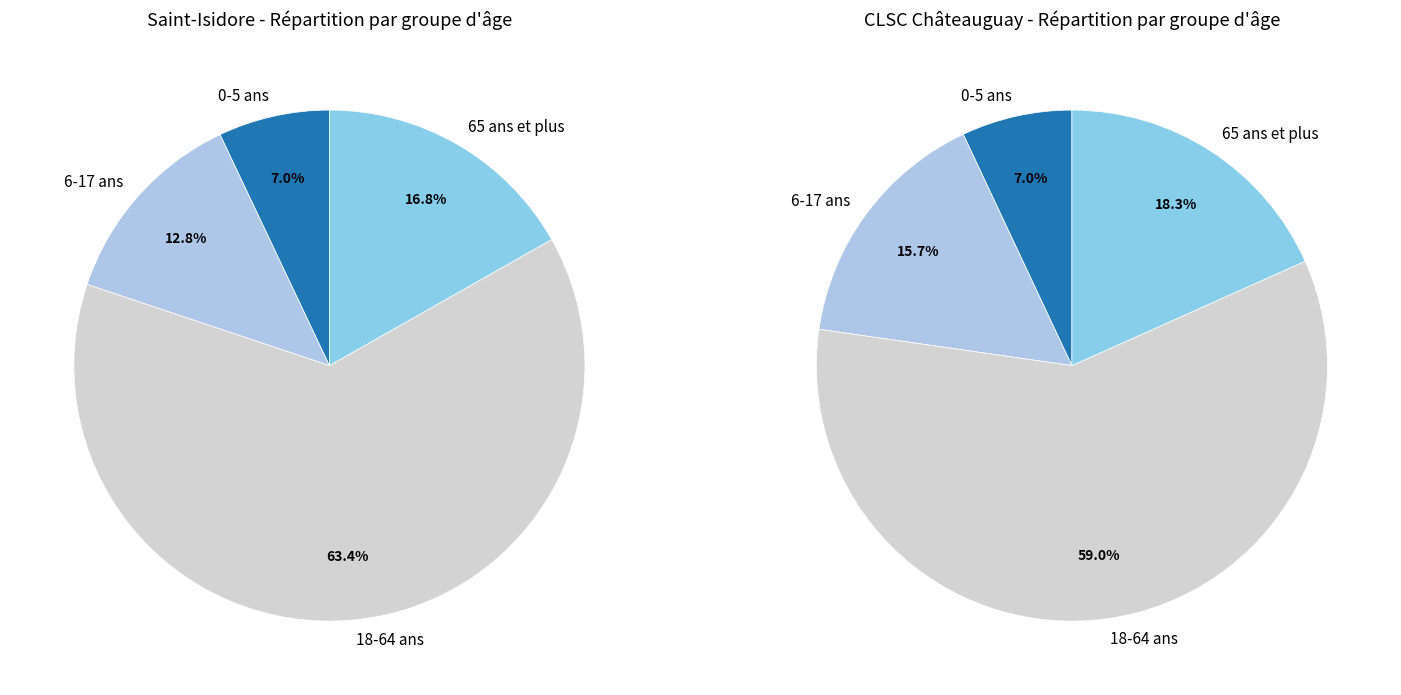

What is the largest slice in the pie chart?

18-64 ans